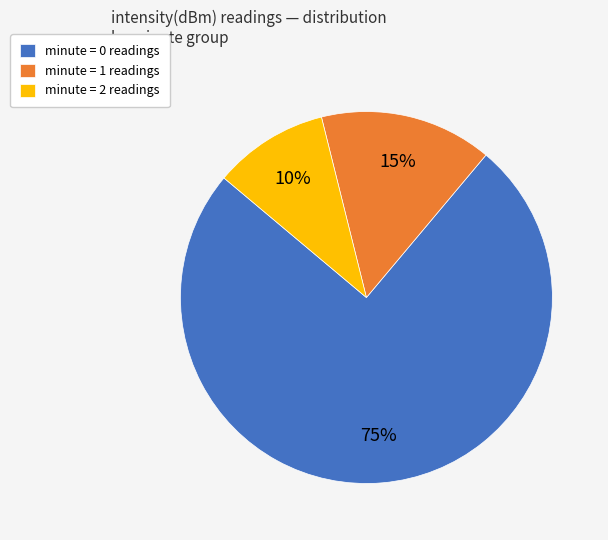

How many segments does this pie chart have?

3